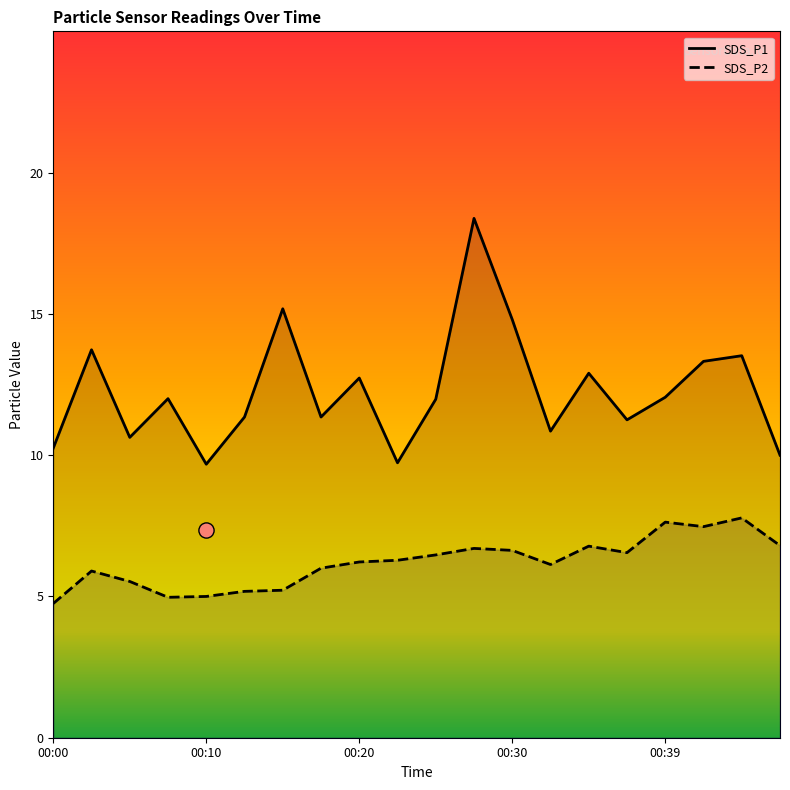

Which series has the widest spread of Y values?

SDS_P1